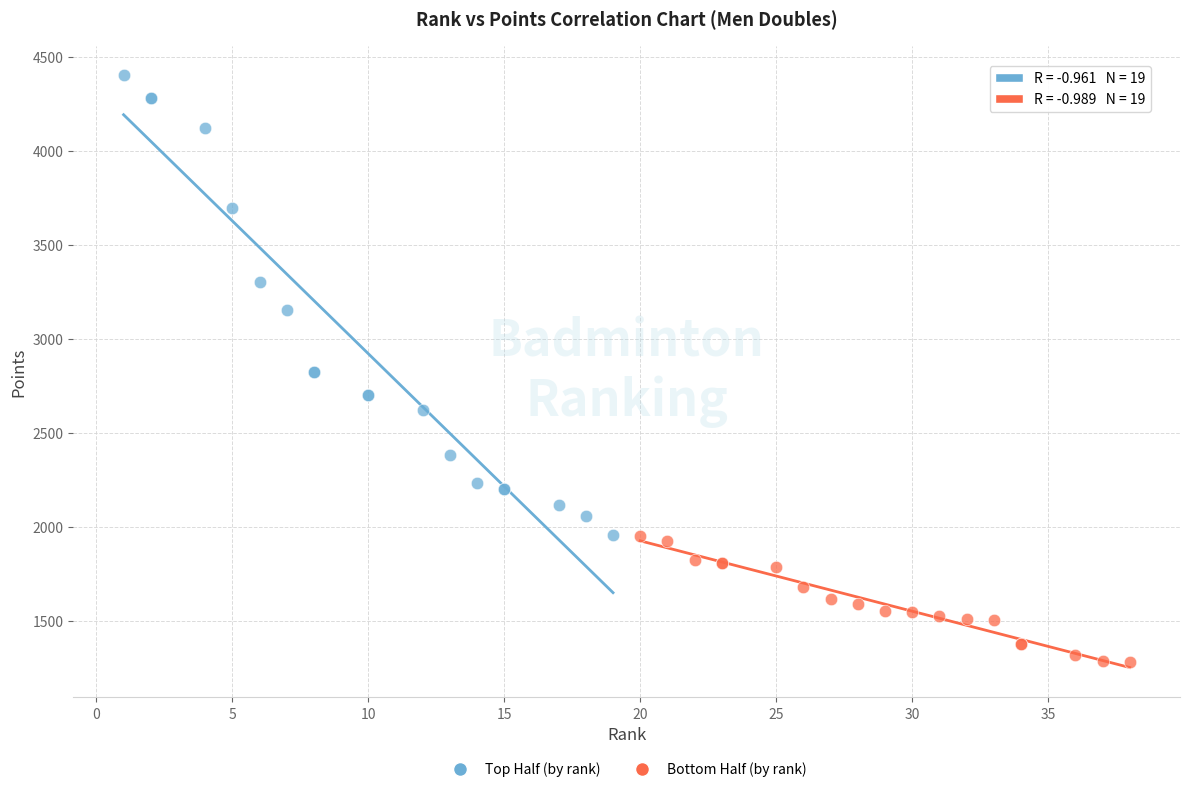

Which series has the widest spread of Y values?

Top Half (by rank)